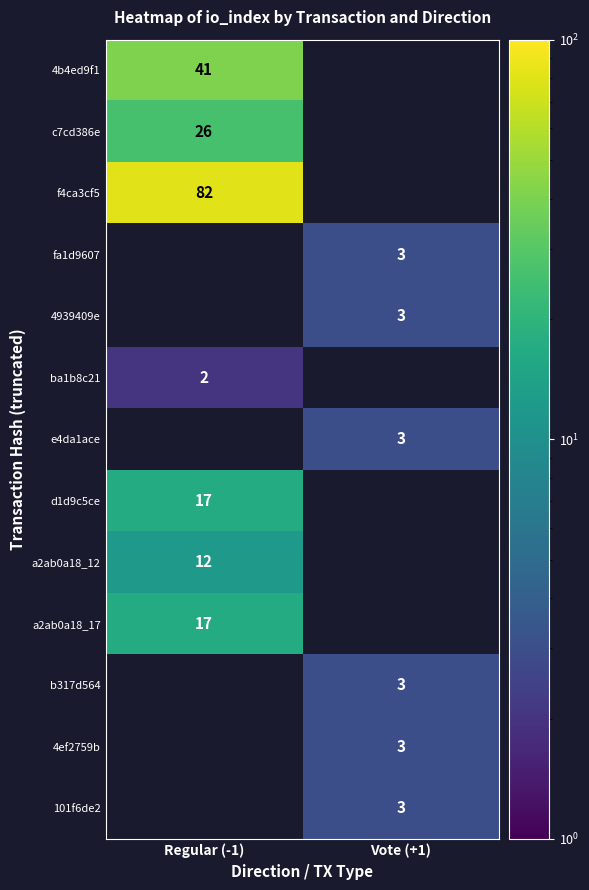

The 4939409e series shows 3 at Vote (+1). True or false?

True